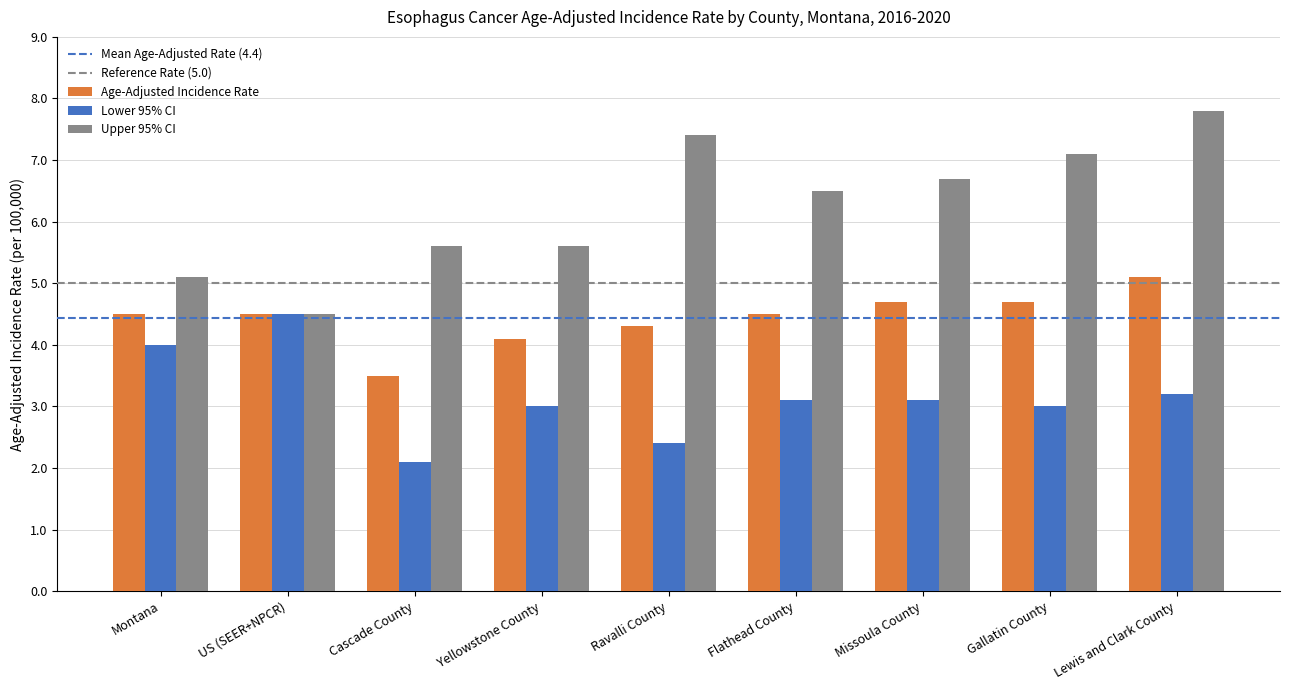

What is the approximate value of Age-Adjusted Incidence Rate at Cascade County?

3.5